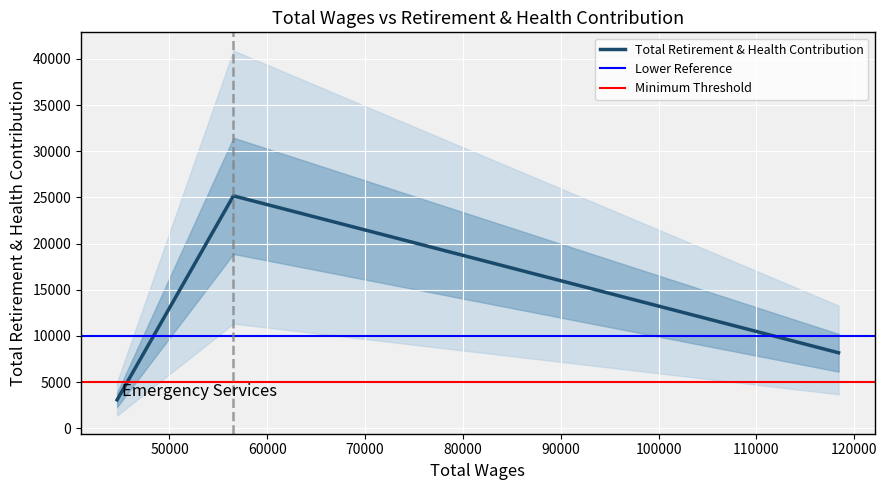

What is the maximum value for Total Retirement & Health Contribution?

25166